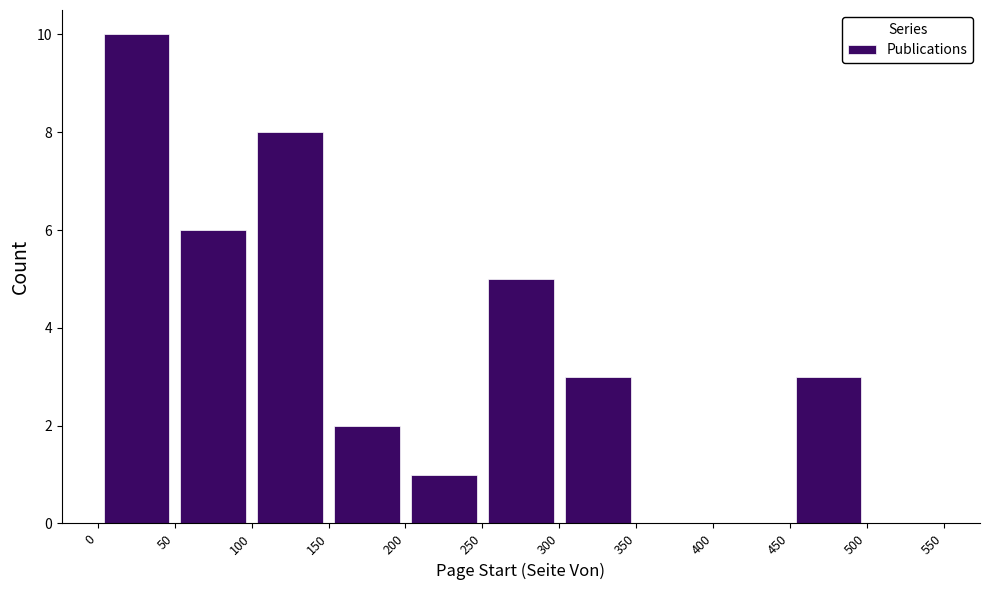

What is the height of the bar covering 300 to 350 on the x-axis? The values are not printed on the chart, so give them approximately, as read against the axis.

3